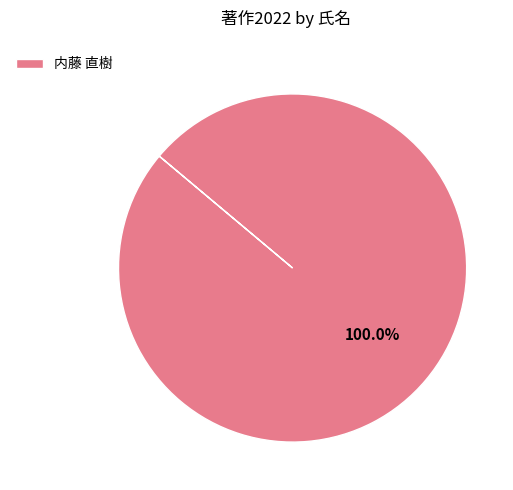

Count the number of slices in the pie.

1